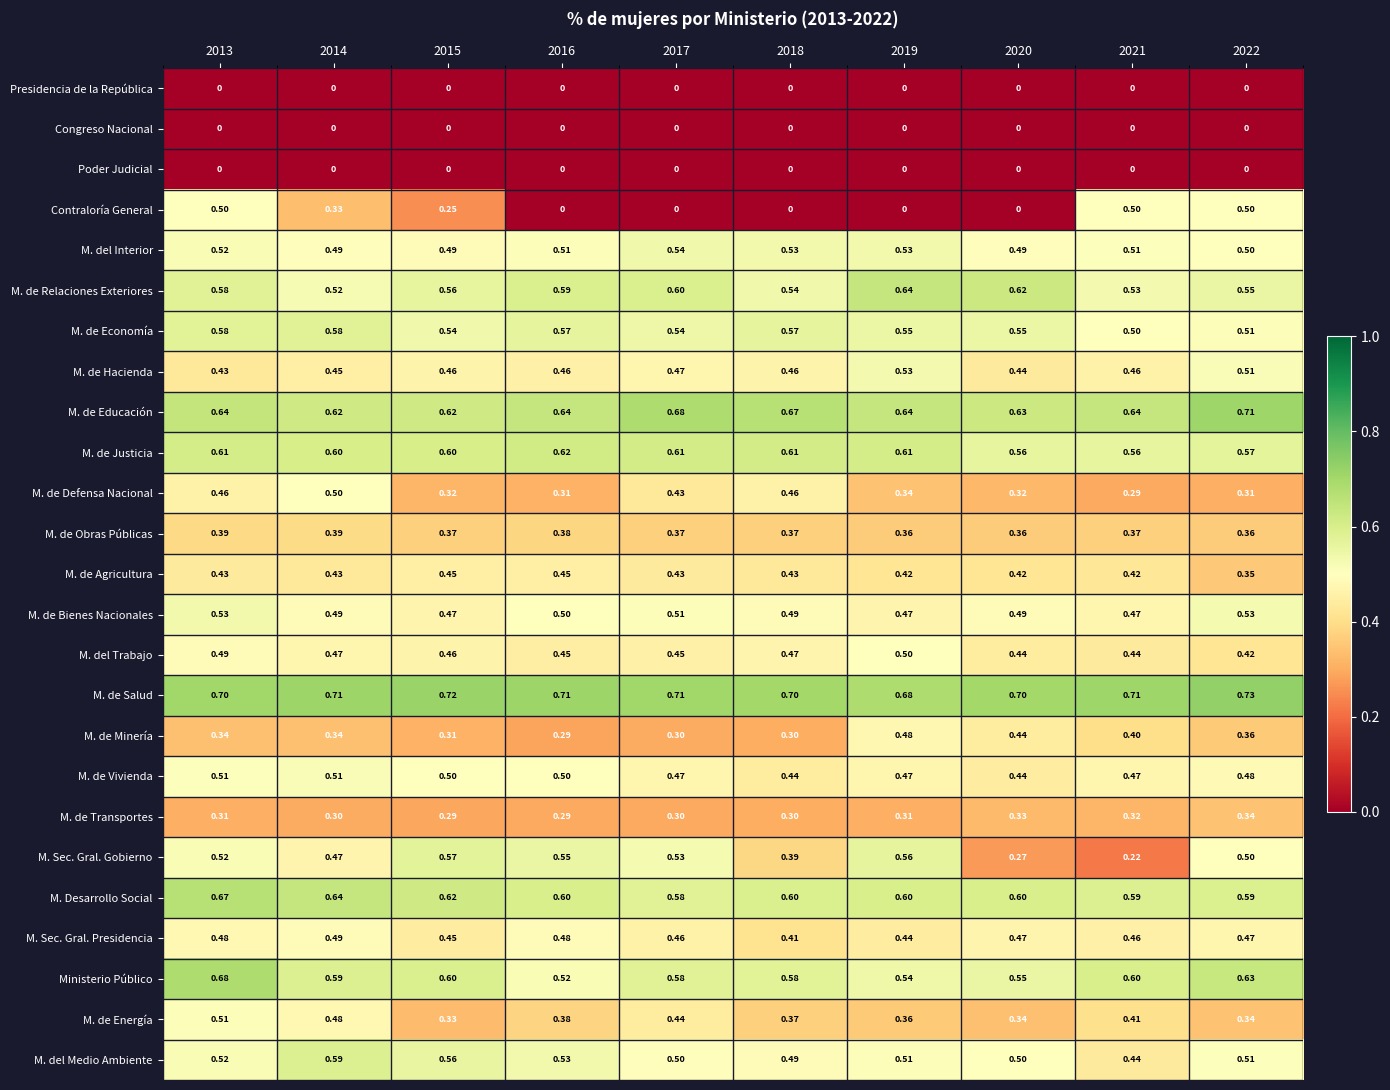

Is the value of M. de Economía at 2013 greater than the value of M. de Transportes at 2013?

Yes